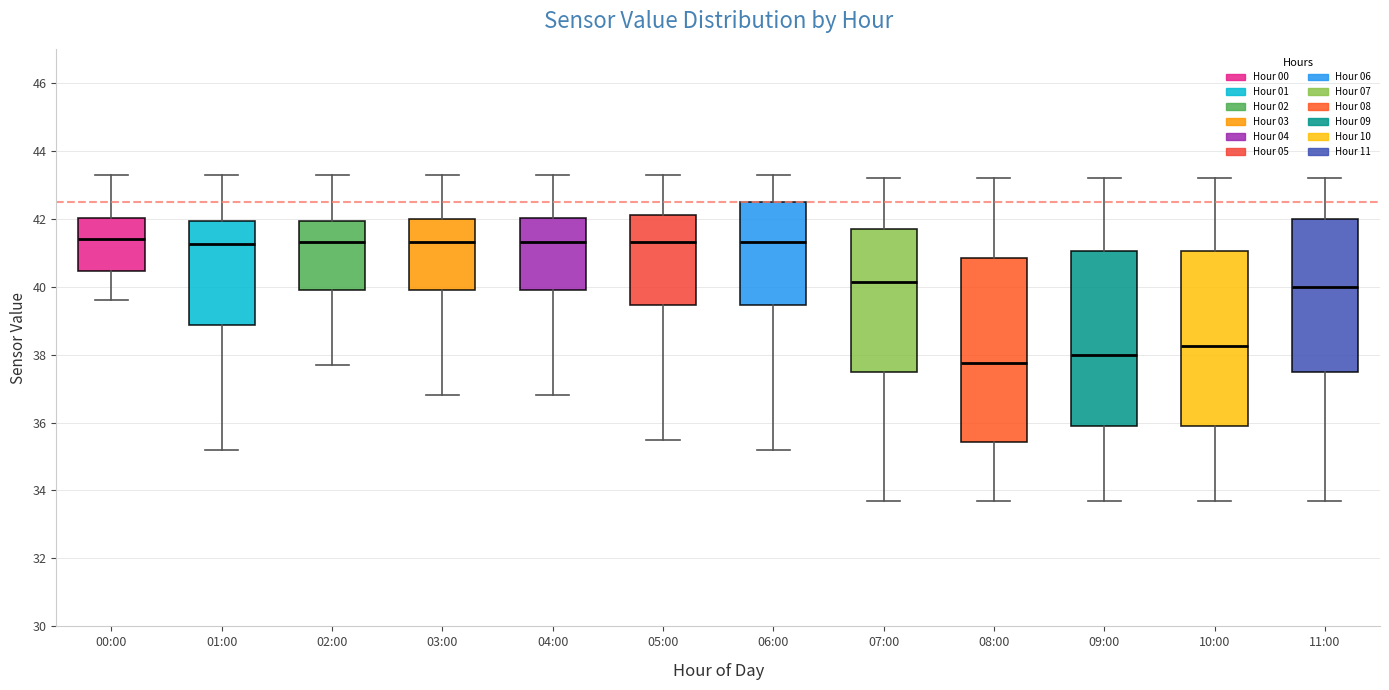

Which box's median line is the lowest?

08:00